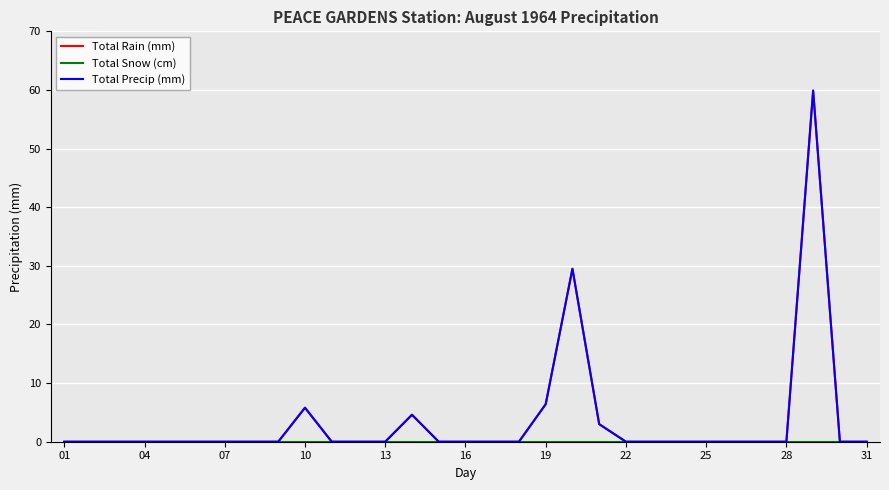

Does the chart have visible grid lines?

Yes